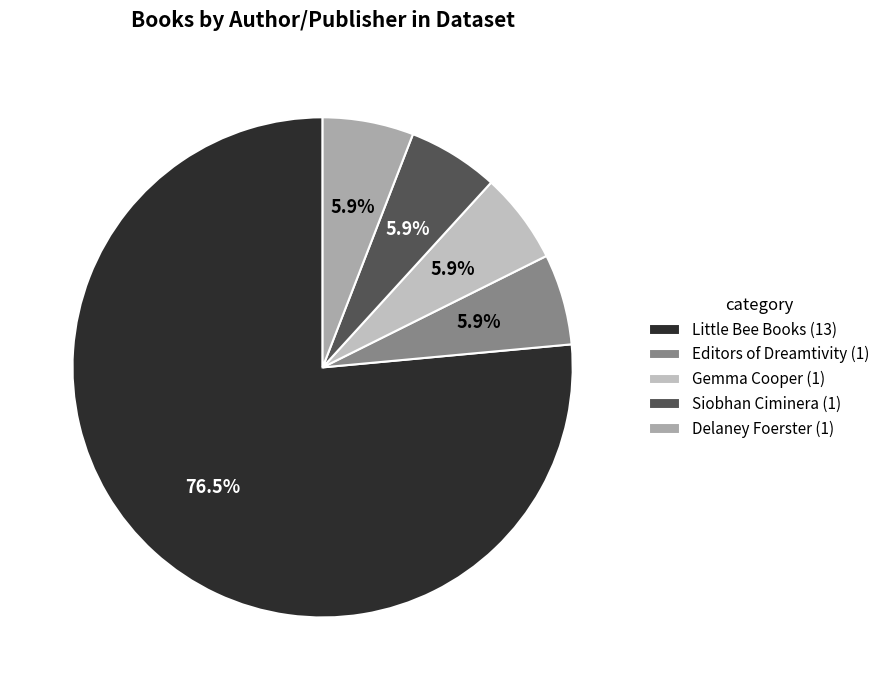

How many slices are in this pie chart?

5